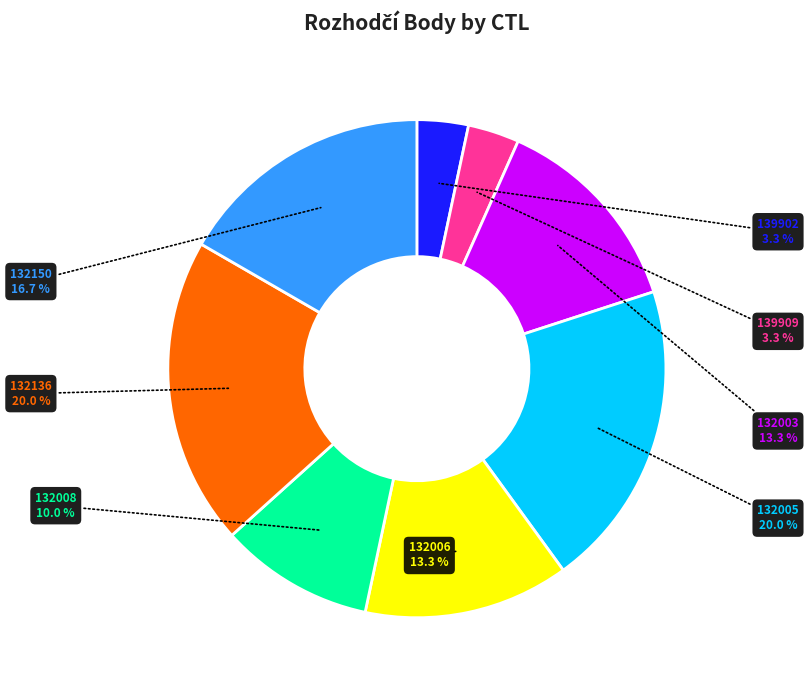

Does any single category account for the majority?

No